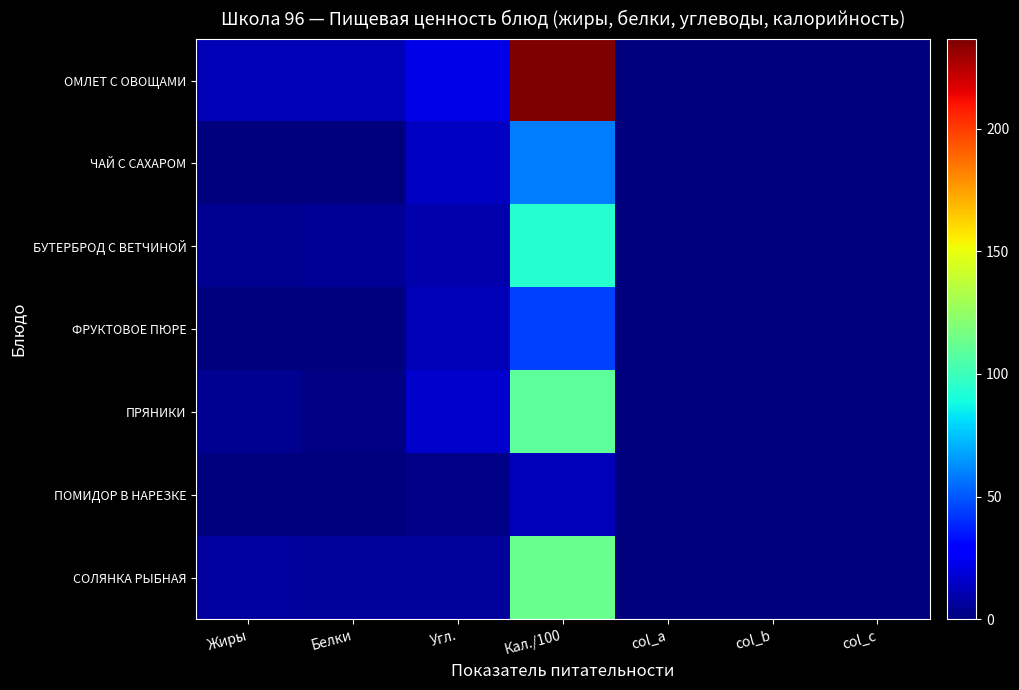

How many distinct data groups are displayed?

7